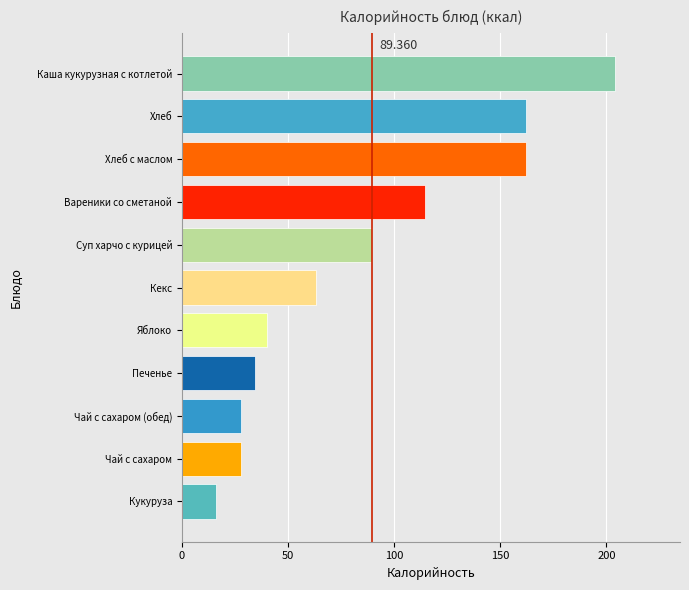

How many distinct data groups are displayed?

1